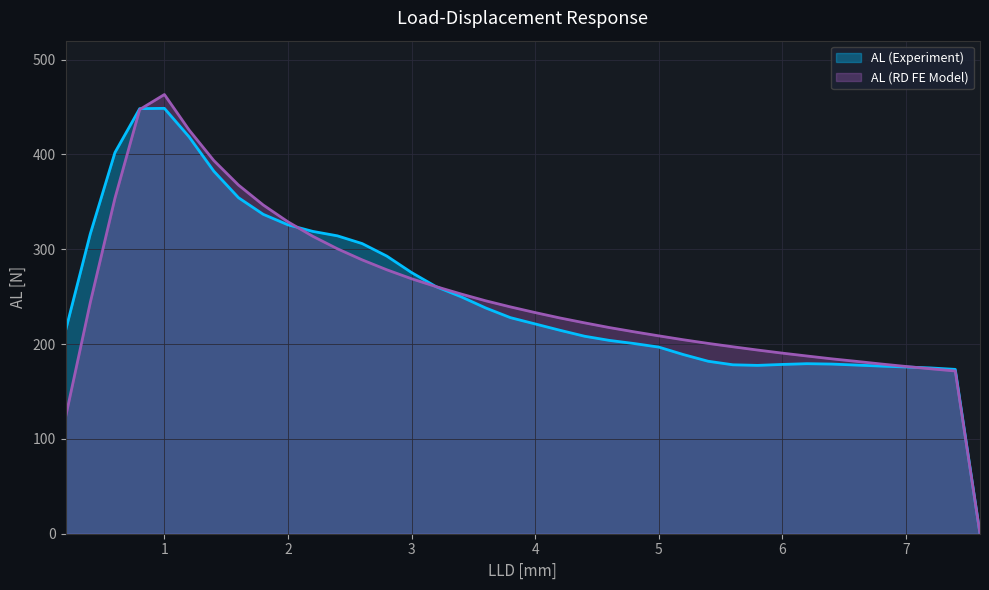

Is the value of AL (RD FE Model) at 7.4 greater than the value of AL (Experiment) at 1.8?

No